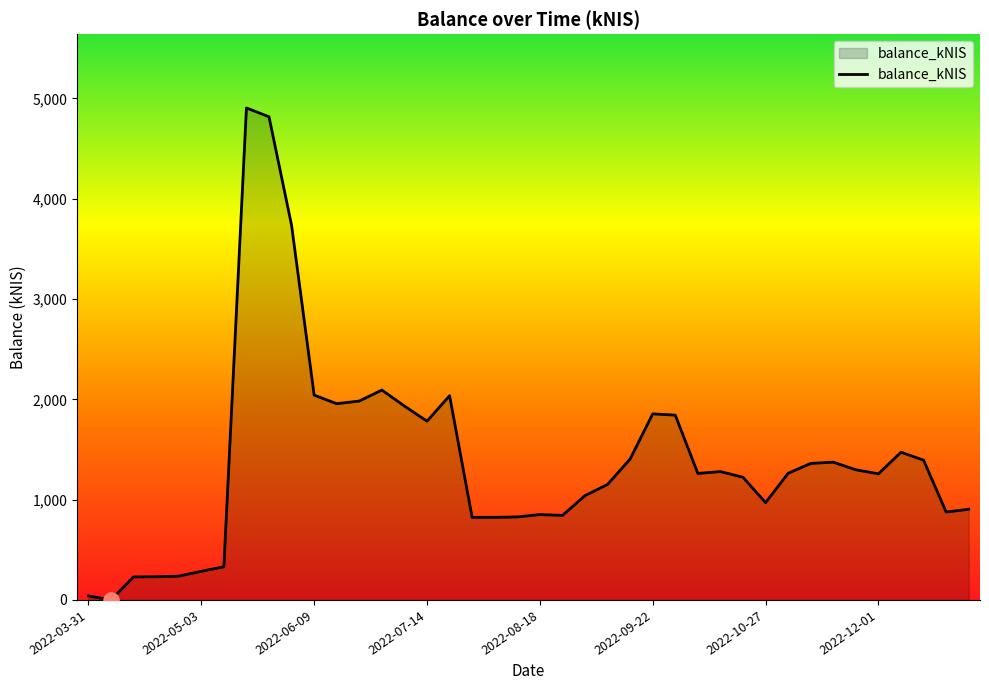

What is the greatest value displayed?

4905.6